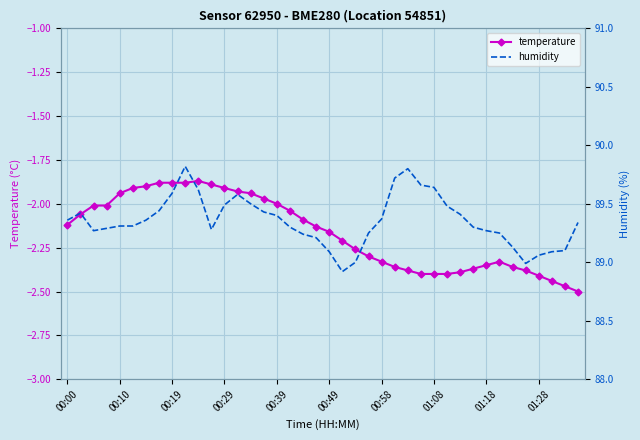

What is the difference between the maximum and minimum values in the temperature series?

0.6